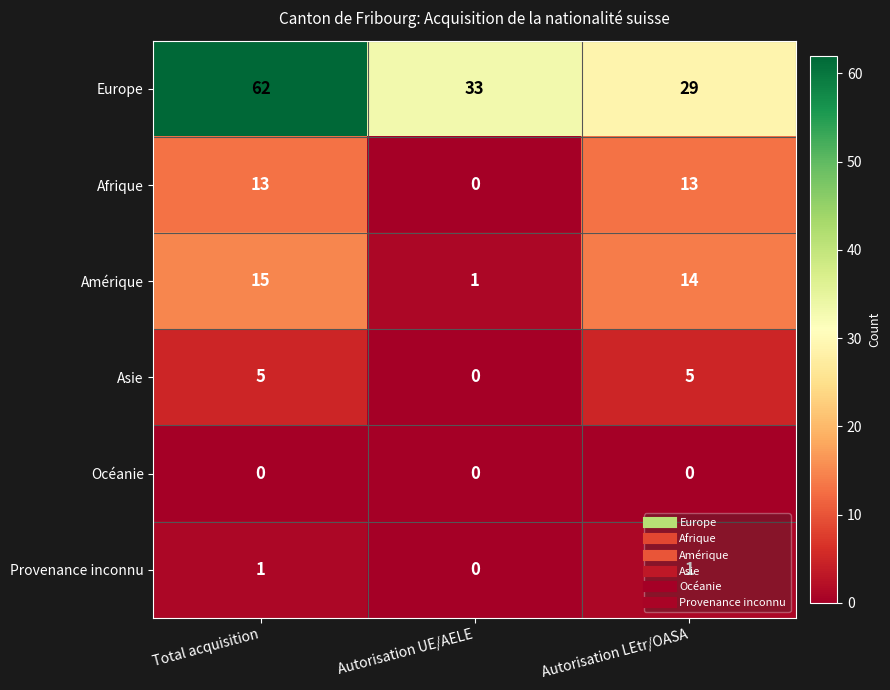

Which series has the largest total across all categories?

Europe